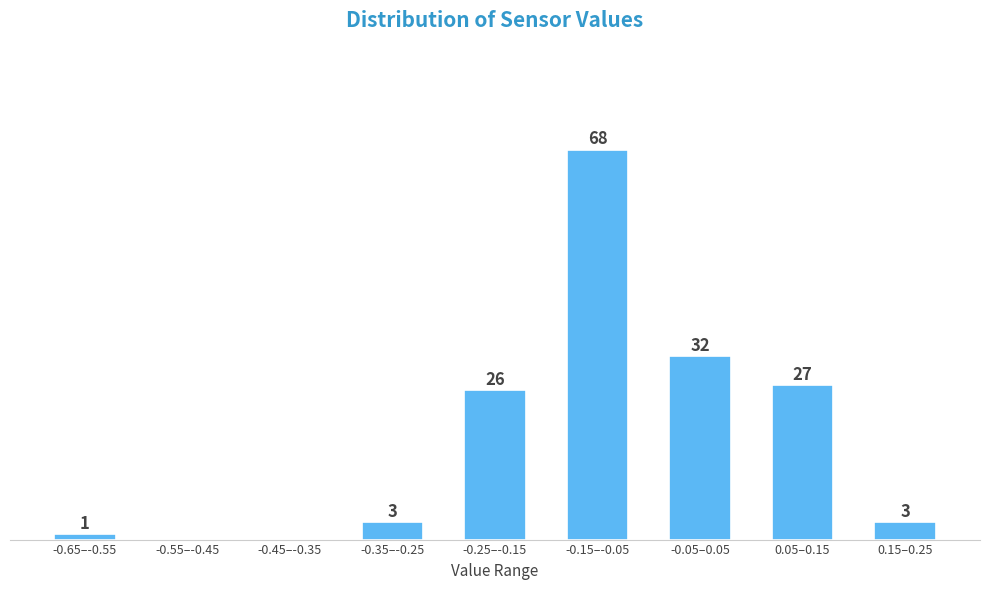

At which label is the value closest to 34?

-0.05–0.05